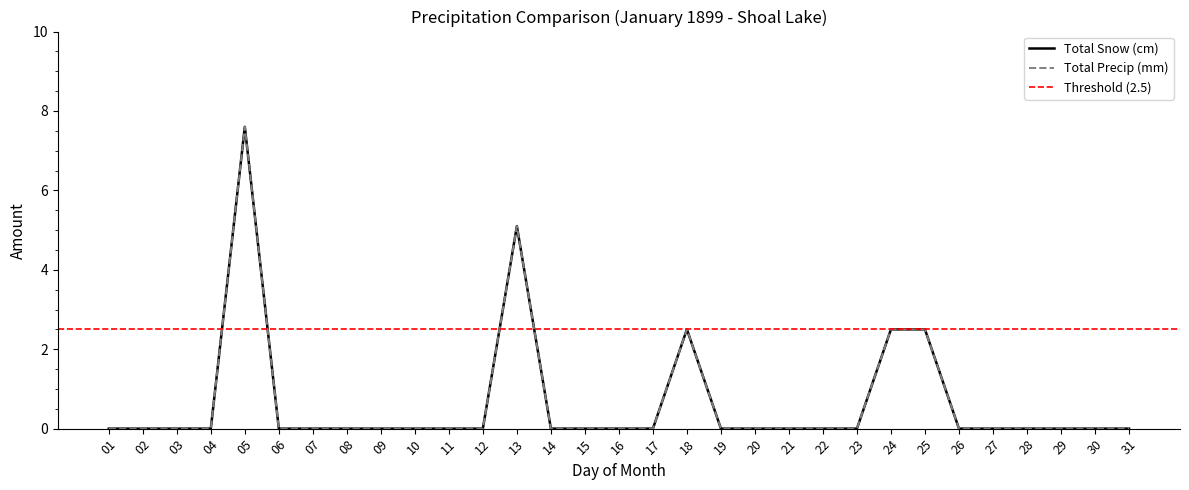

Reading left to right, list all the values displayed in this chart.

Total Snow (cm): 0.0	0.0	0.0	0.0	7.6	0.0	0.0	0.0	0.0	0.0	0.0	0.0	5.1	0.0	0.0	0.0	0.0	2.5	0.0	0.0	0.0	0.0	0.0	2.5	2.5	0.0	0.0	0.0	0.0	0.0	0.0
Total Precip (mm): 0.0	0.0	0.0	0.0	7.6	0.0	0.0	0.0	0.0	0.0	0.0	0.0	5.1	0.0	0.0	0.0	0.0	2.5	0.0	0.0	0.0	0.0	0.0	2.5	2.5	0.0	0.0	0.0	0.0	0.0	0.0